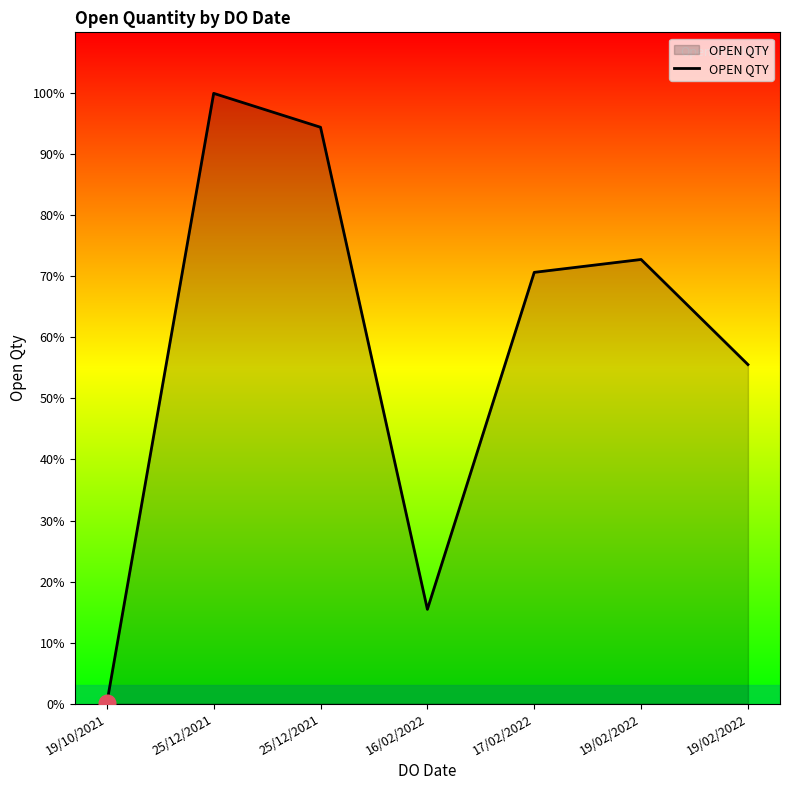

Reading right to left, what are all the values shown in this chart?

19/02/2022=1000	19/02/2022=1310	17/02/2022=1272	16/02/2022=278	25/12/2021=1700	25/12/2021=1800	19/10/2021=1